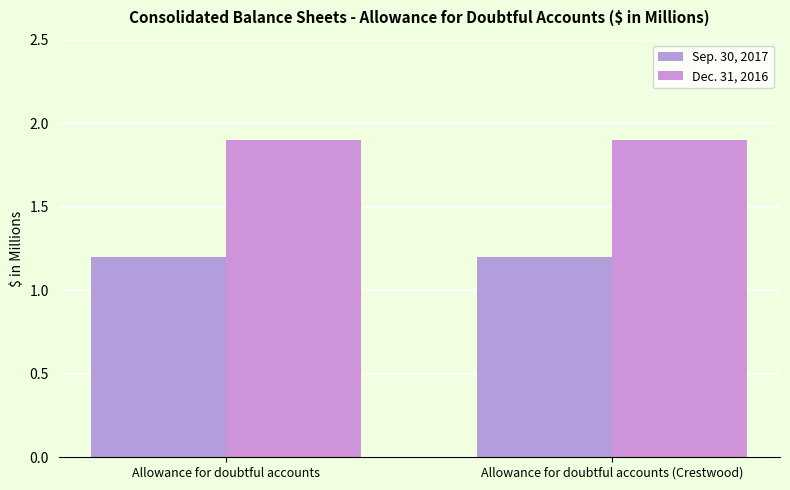

True or false: Dec. 31, 2016 has a value of 2.6 at Allowance for doubtful accounts.

False